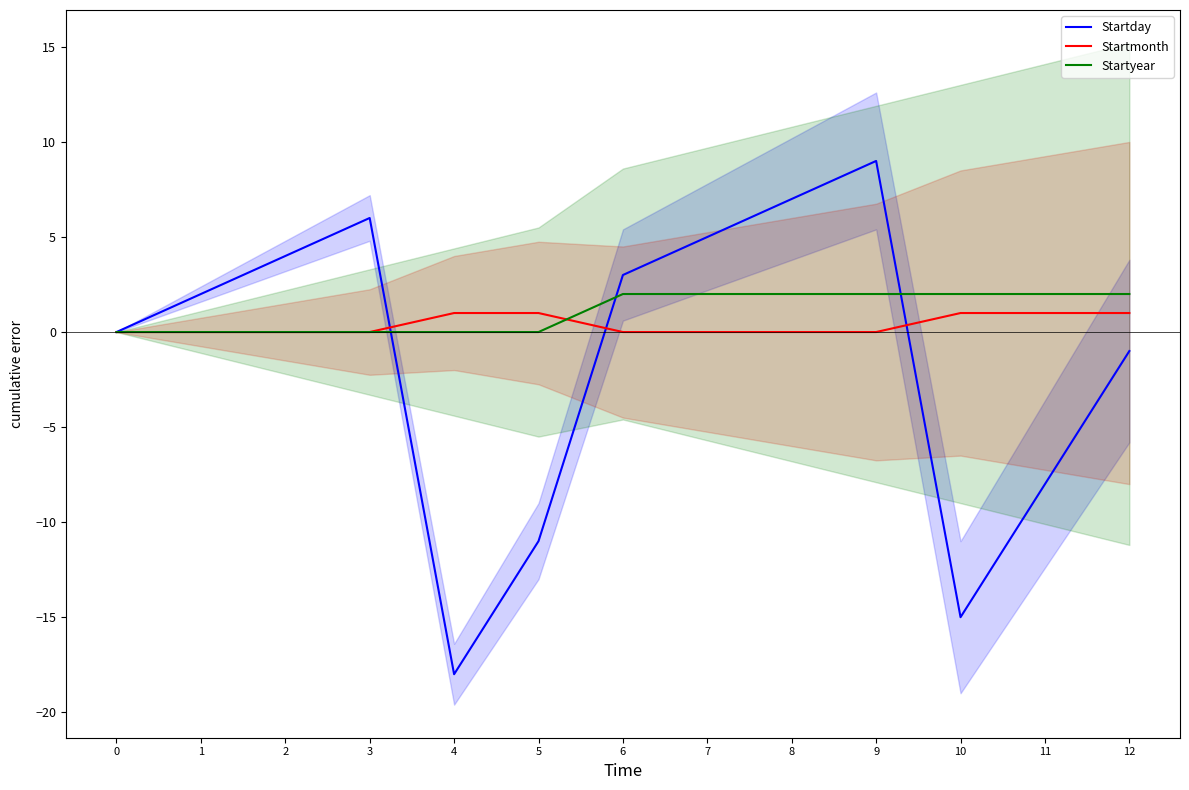

How many Startmonth values are between 0 and 1?

13